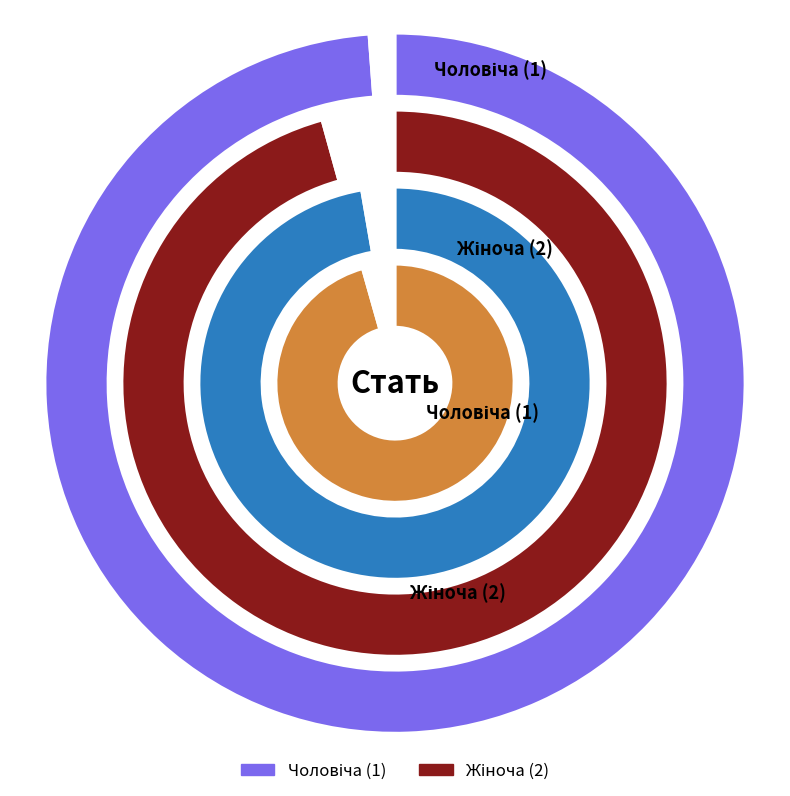

Is there a majority slice in this chart?

Yes